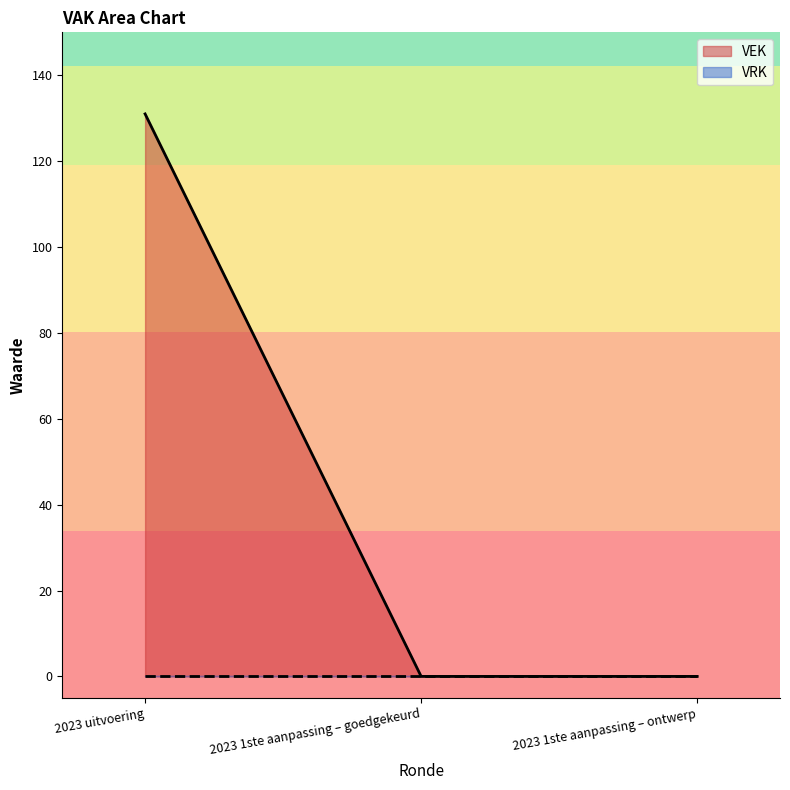

What is the greatest value displayed?

131